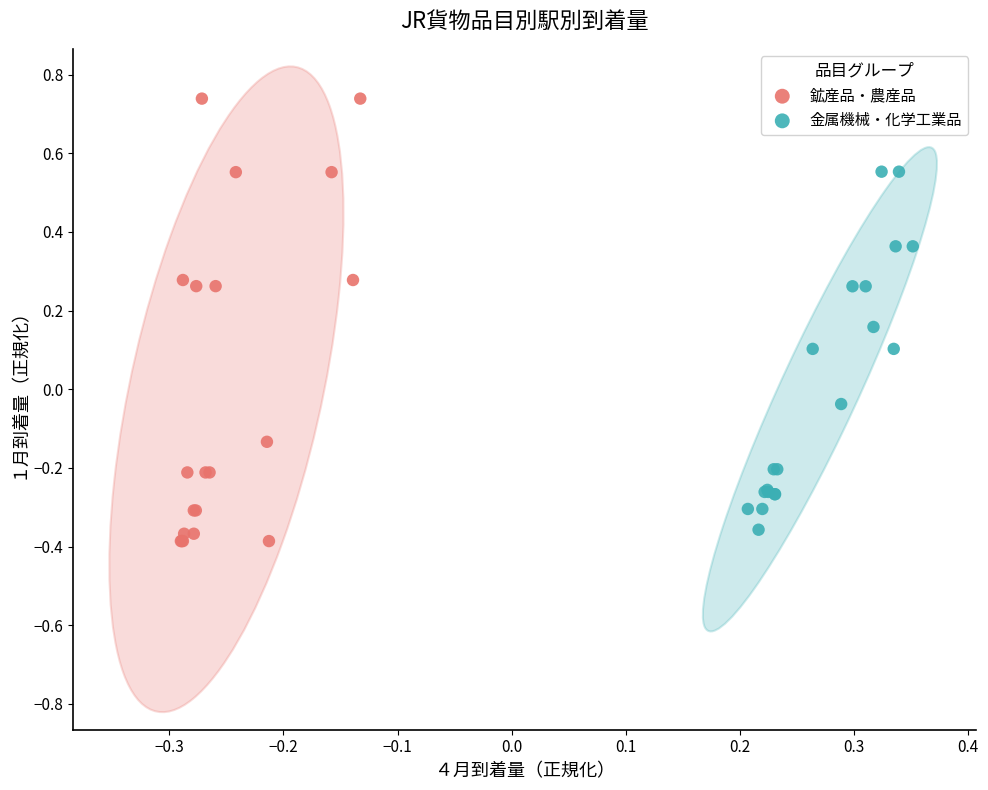

Which series contains the lowest Y value?

鉱産品・農産品